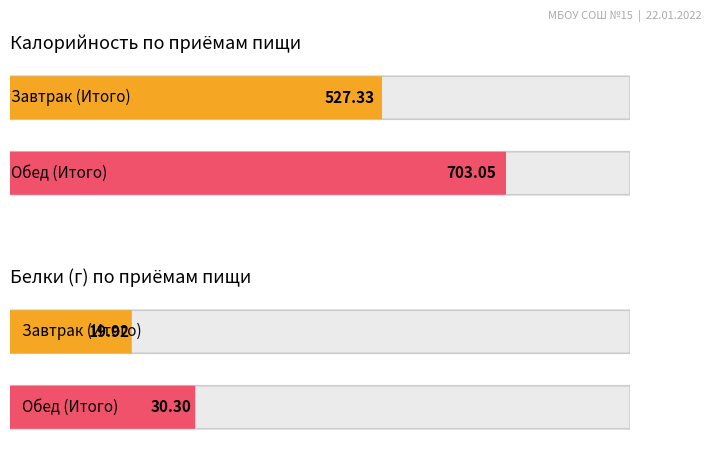

At how many categories does at least one series exceed 111?

2